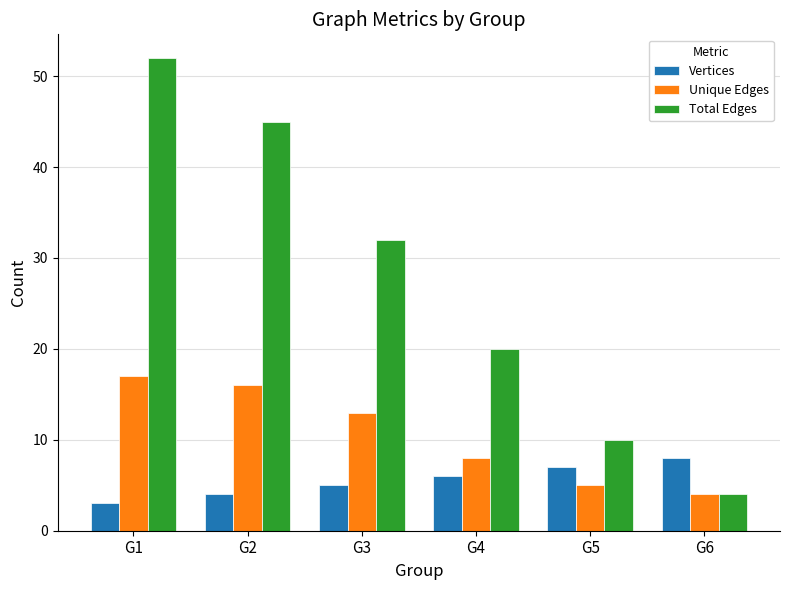

Are the bars horizontal?

No